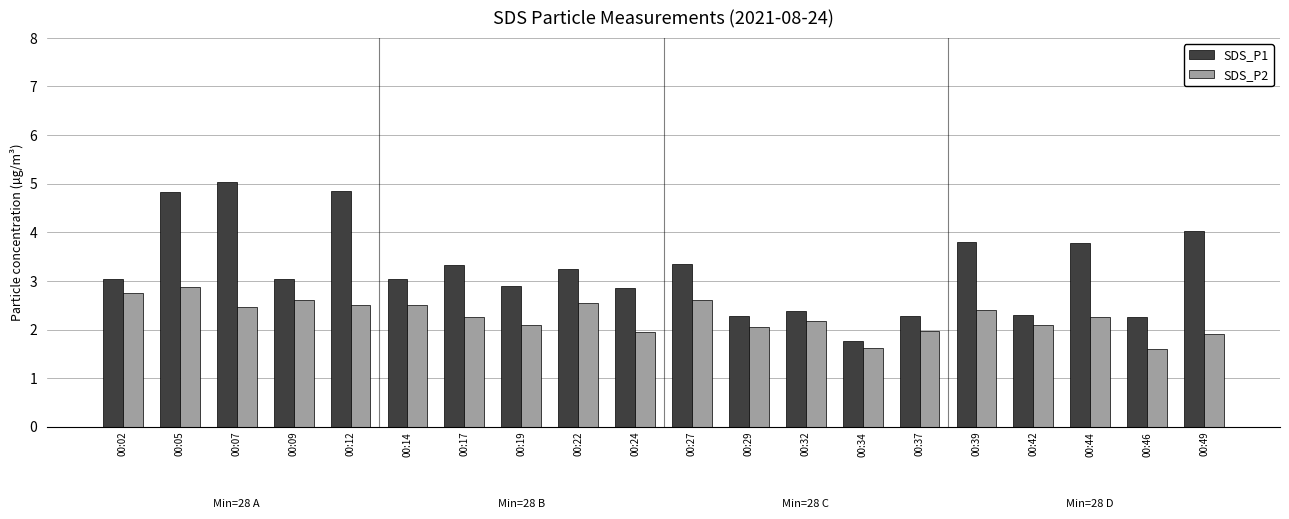

Is the value of SDS_P2 at 00:29 greater than the value of SDS_P1 at 00:19?

No